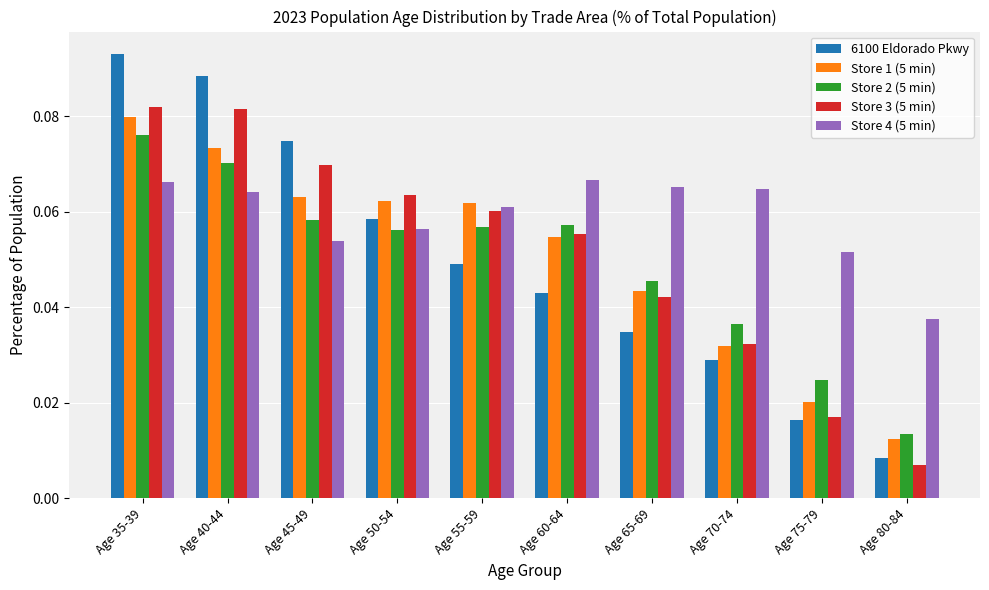

How many distinct data groups are displayed?

5